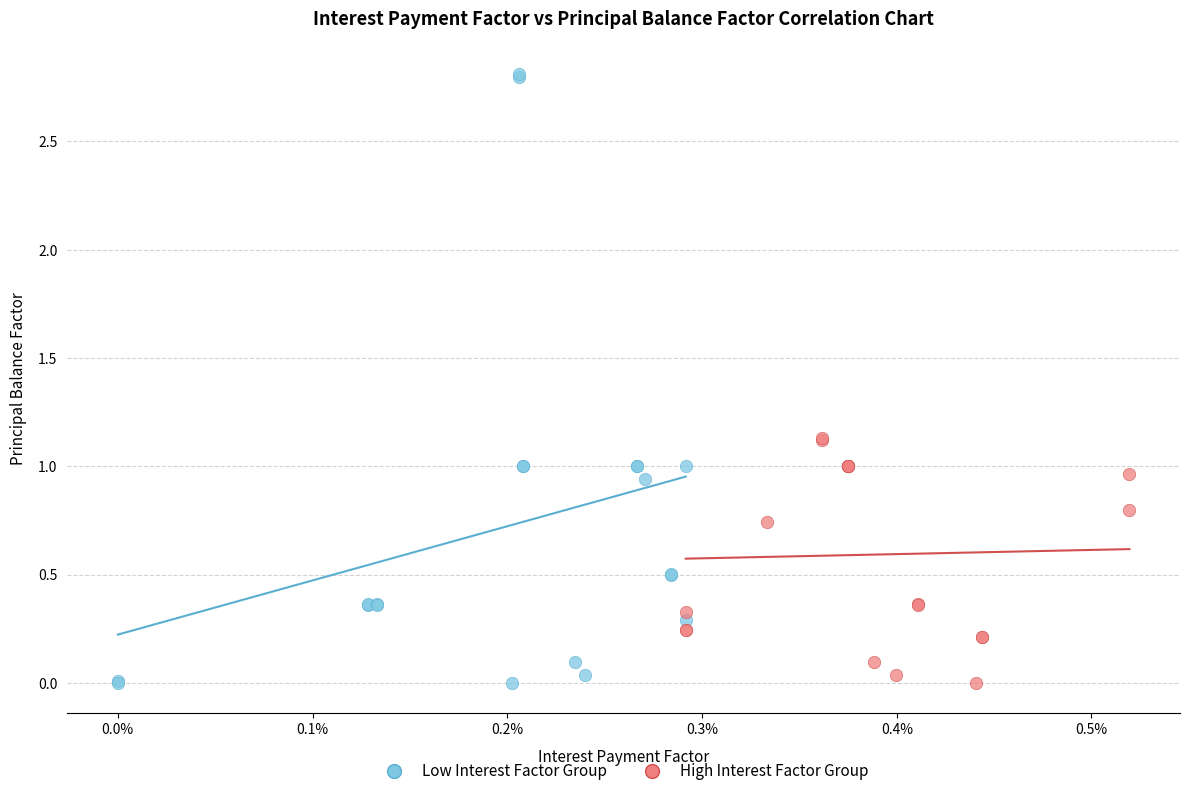

Which series reaches the maximum Y coordinate?

Low Interest Factor Group